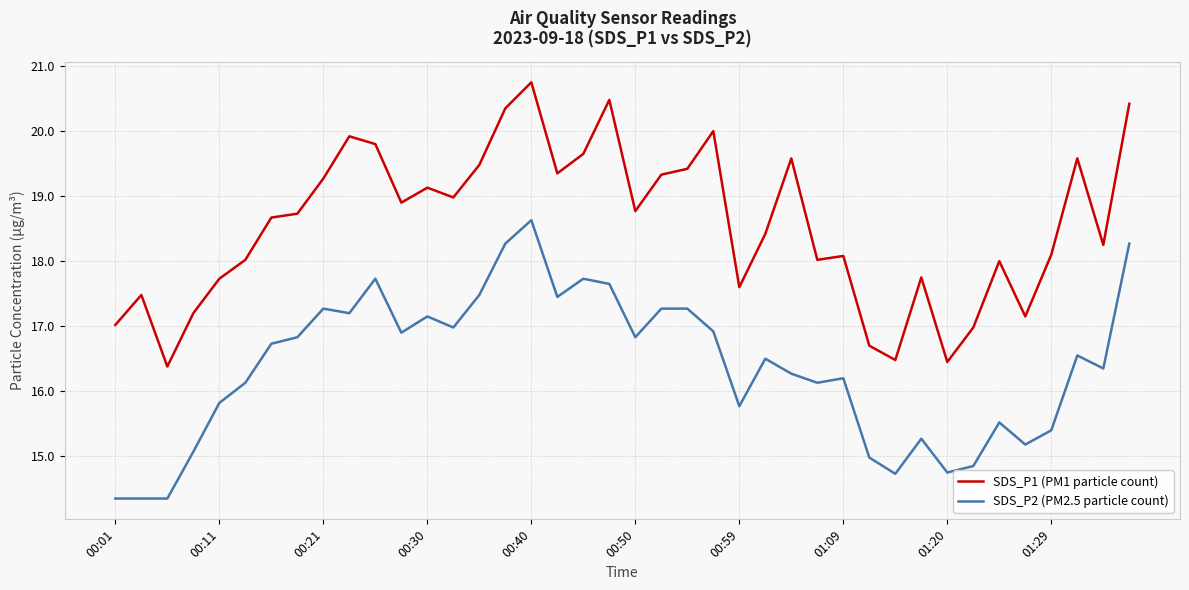

Rank the series by their maximum value, from lowest to highest.

SDS_P2 (PM2.5 particle count), SDS_P1 (PM1 particle count)